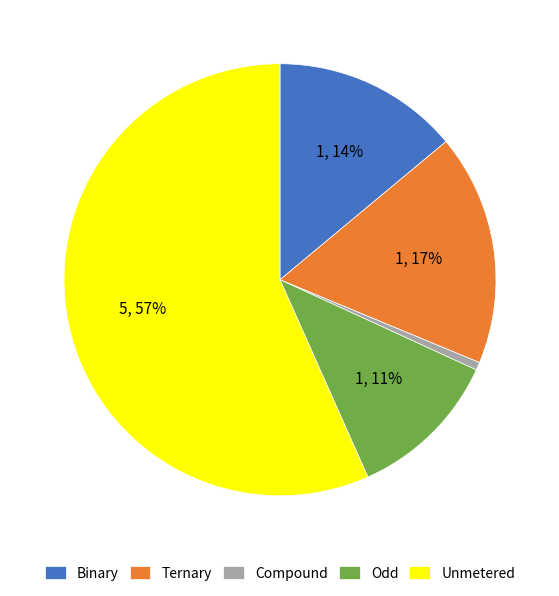

Rank the categories by value from lowest to highest.

Compound, Odd, Binary, Ternary, Unmetered